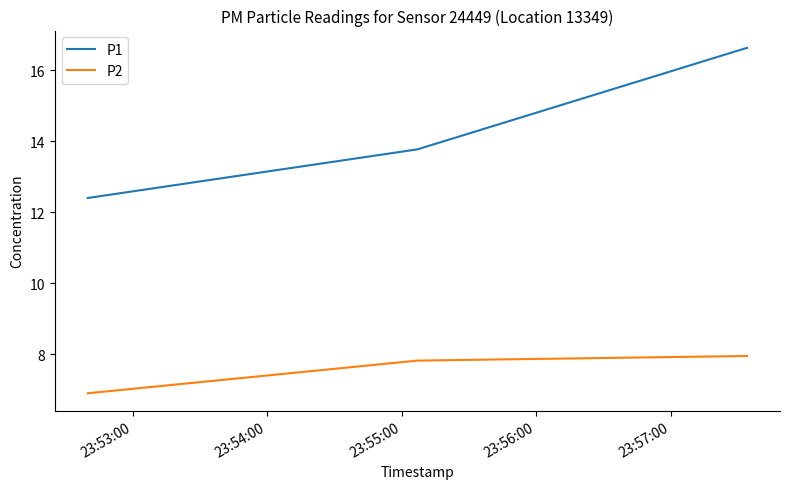

What are all the series names shown in the legend?

P1, P2